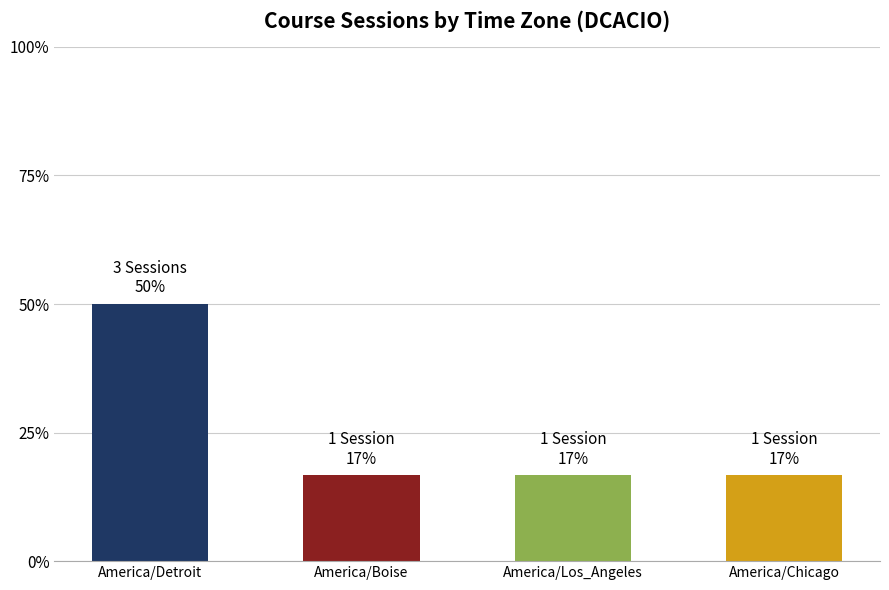

What is the average value?

25.0